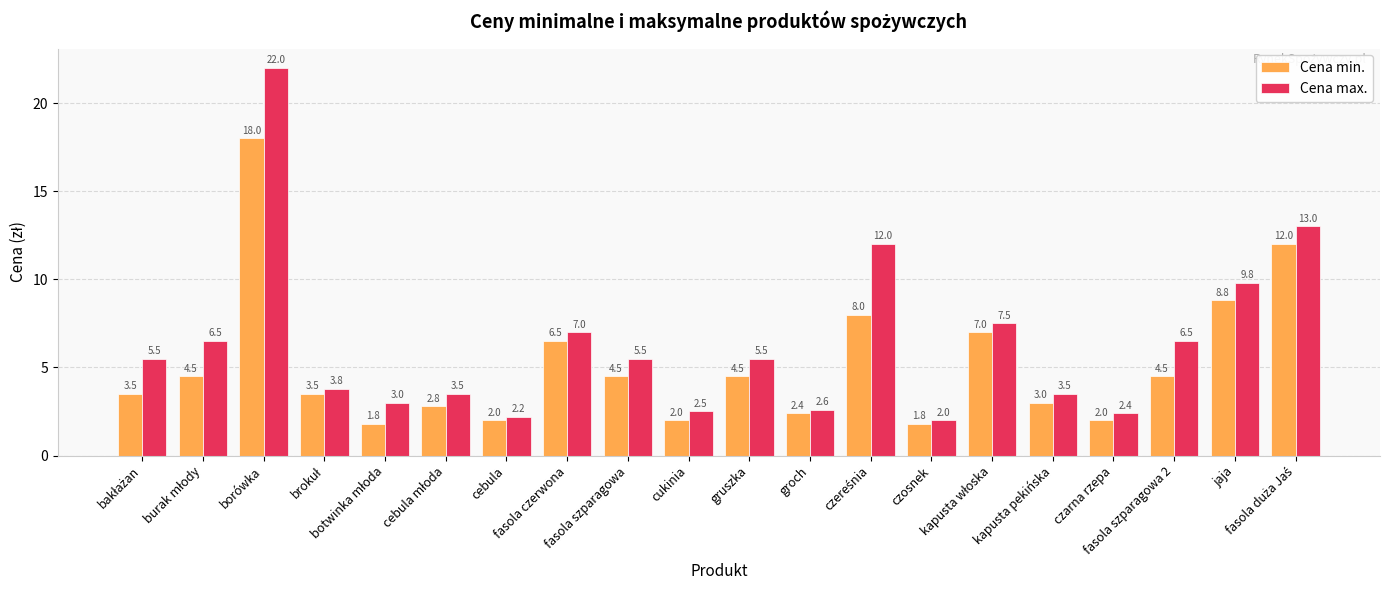

How many categories are shown in the chart?

20